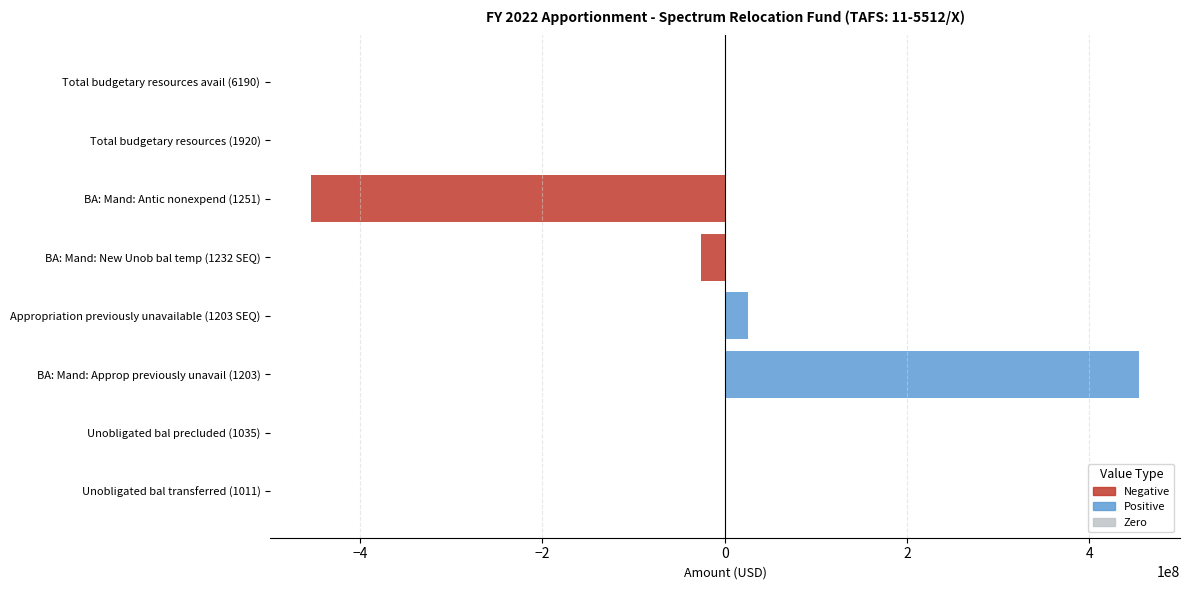

True or false: Negative has a value of -14118292 at BA: Mand: New Unob bal temp (1232 SEQ).

False